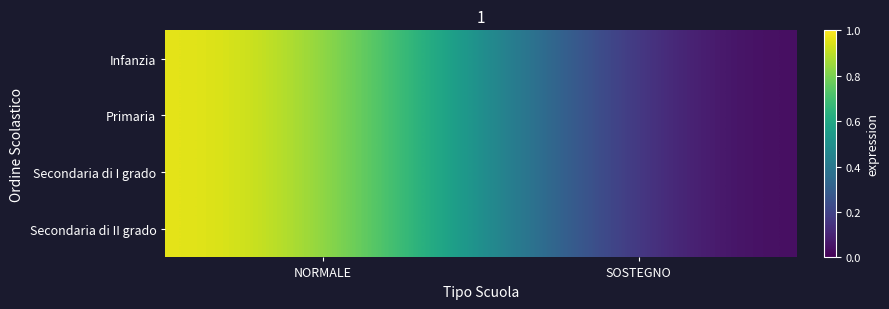

At which category does the chart reach its peak across all series?

NORMALE